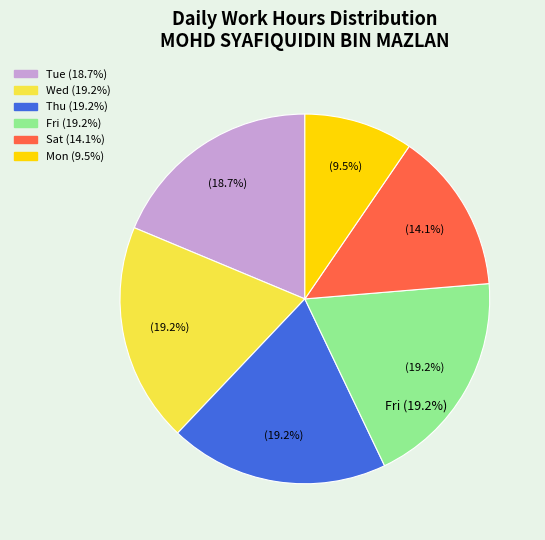

What is the largest slice in the pie chart?

22 Thu